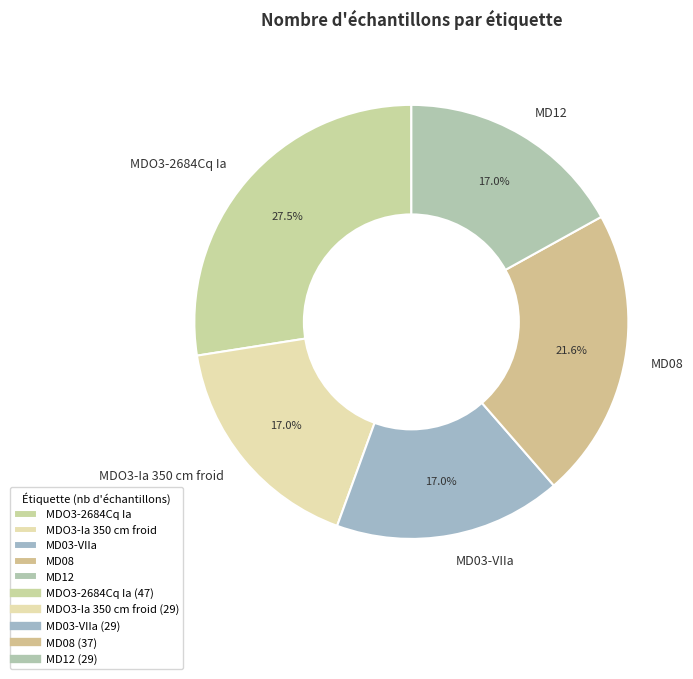

Which slice is the largest?

MDO3-2684Cq Ia